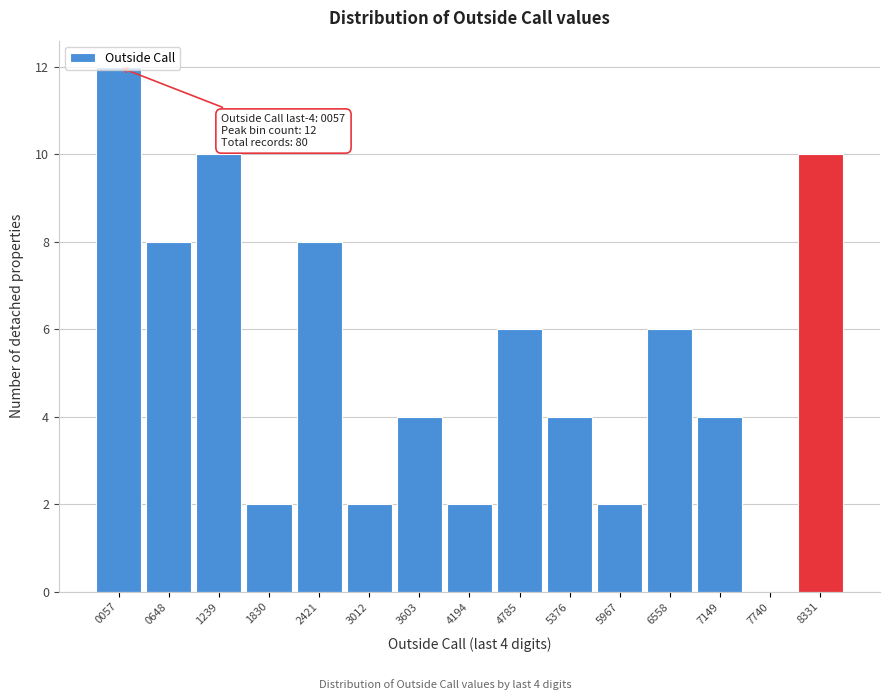

Approximately how many times larger is the value at 7149 compared to 5967?

2.0